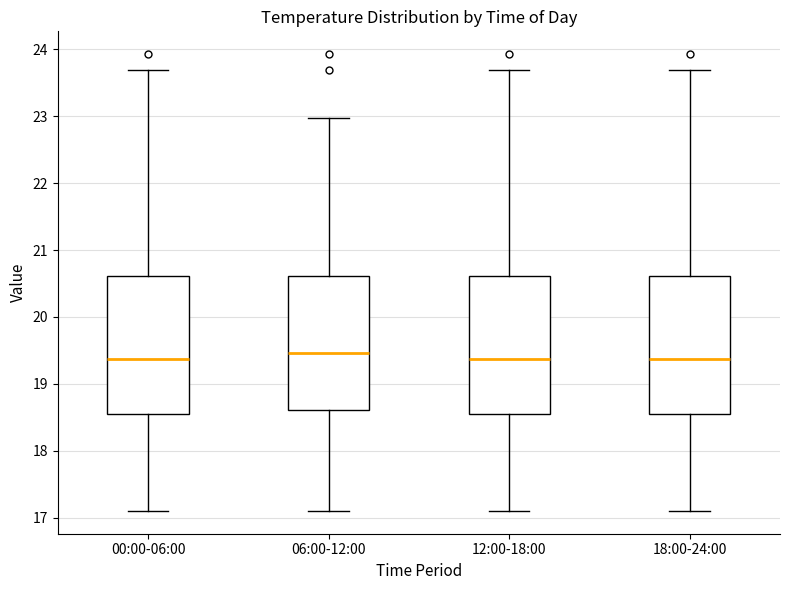

Where does the median line of the box for 18:00-24:00 sit on the y-axis? The values are not printed on the chart, so give them approximately, as read against the axis.

19.4